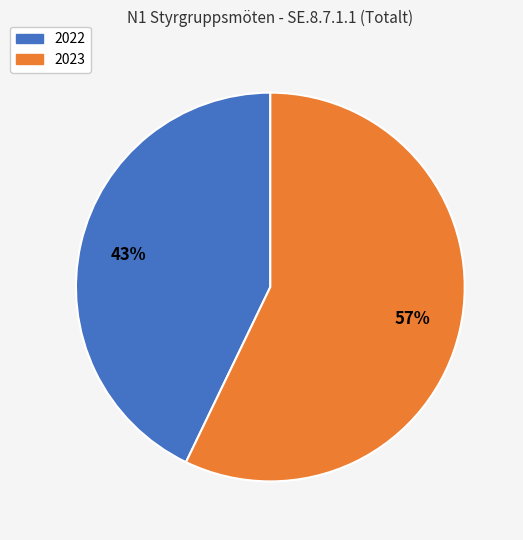

True or false: 2022 accounts for 43% of the total.

True